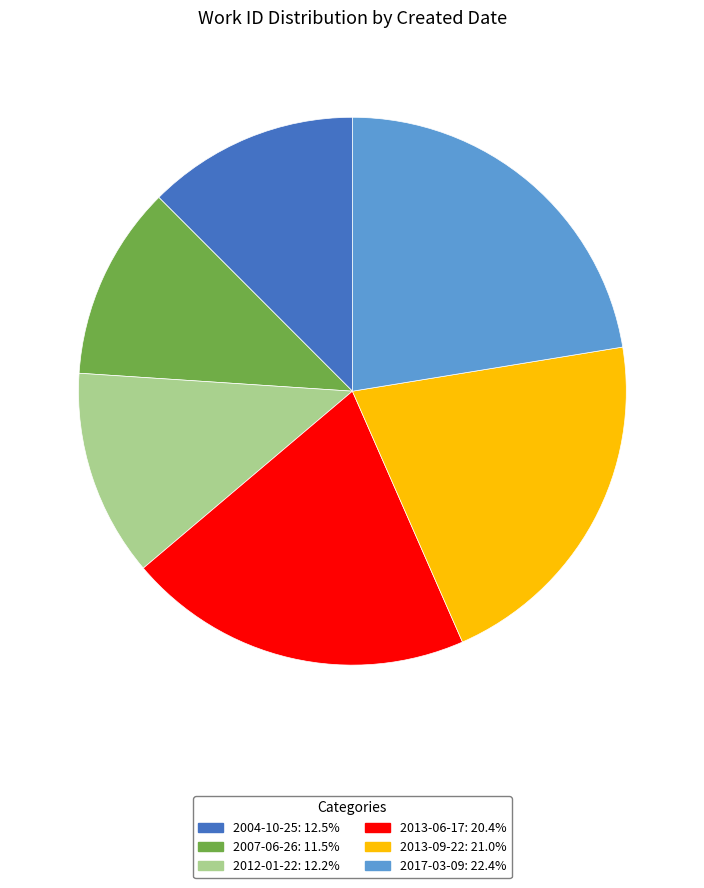

Which category has the biggest portion of the pie?

2017-03-09